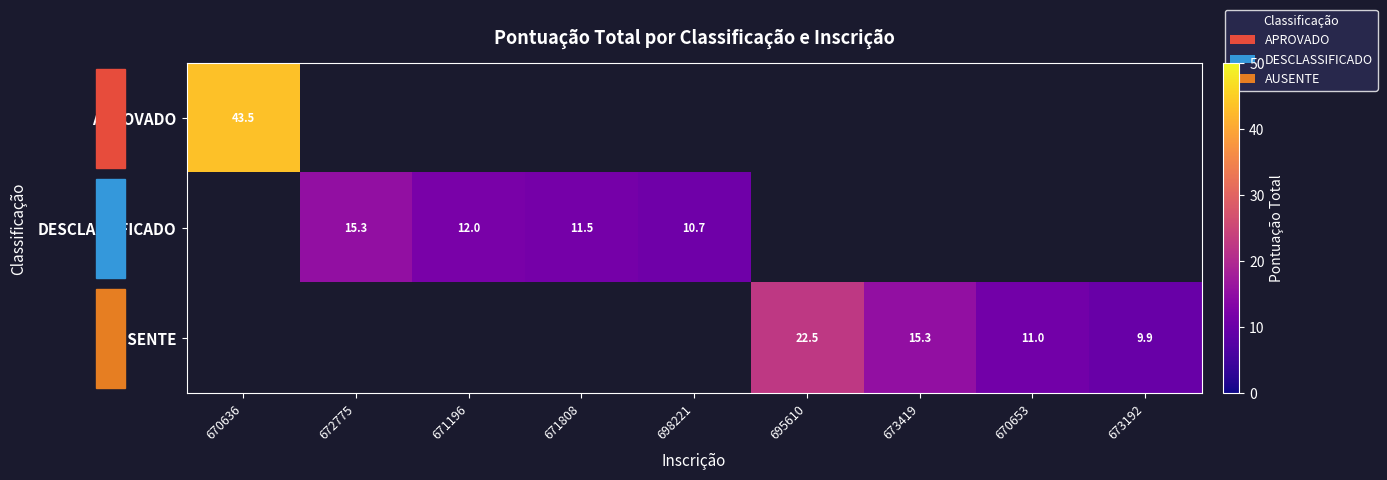

Which category has the lowest value across all series?

673192